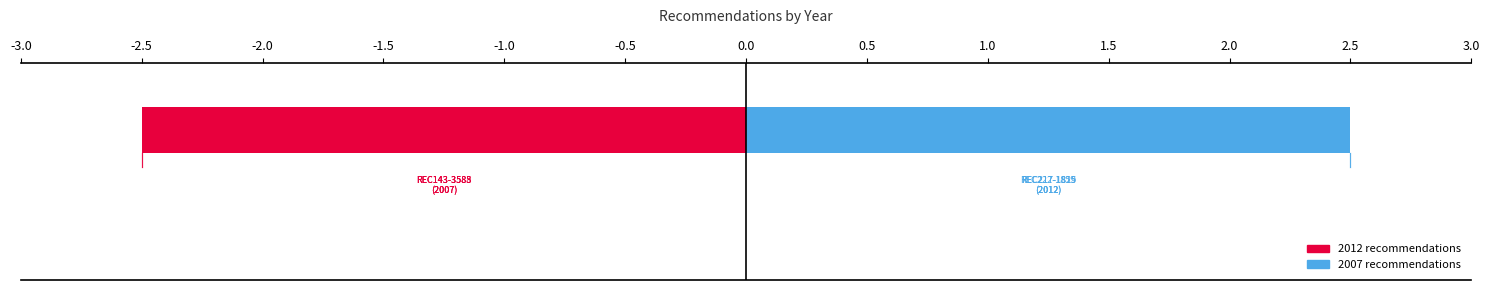

Is it true that the value at -2.0 is 1.3?

False